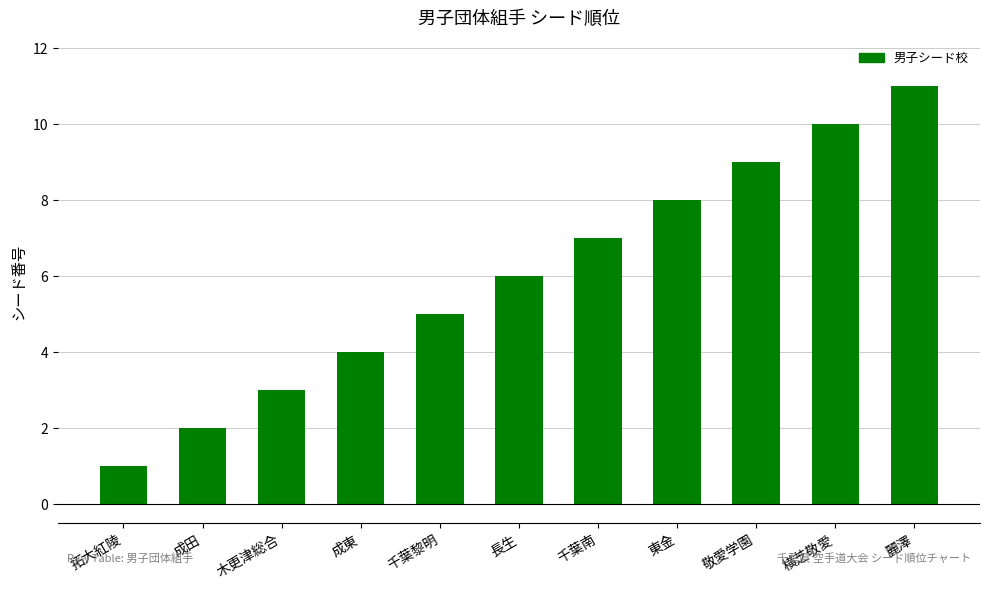

Reading right to left, transcribe all the data shown in this chart.

麗澤=11	横芝敬愛=10	敬愛学園=9	東金=8	千葉南=7	長生=6	千葉黎明=5	成東=4	木更津総合=3	成田=2	拓大紅陵=1